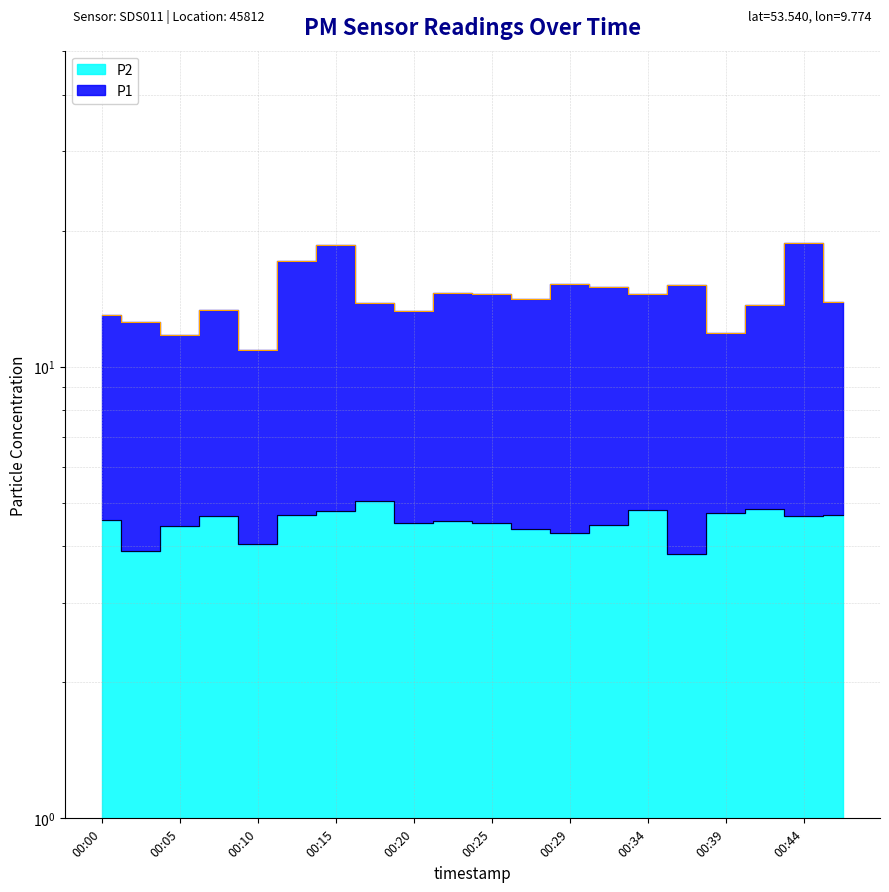

True or false: P2 and P1 intersect in this chart.

False